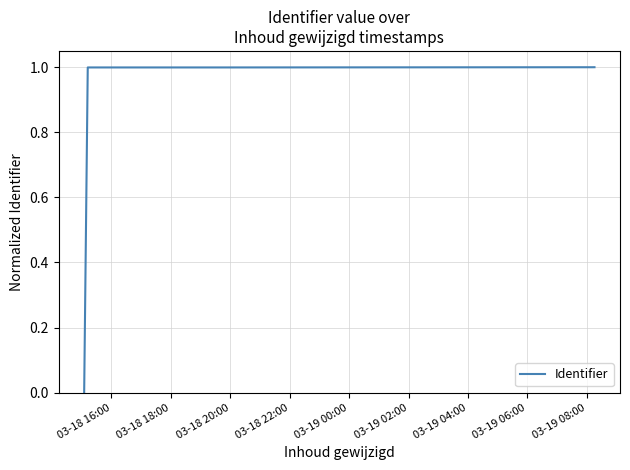

Count the number of categories in the chart.

5